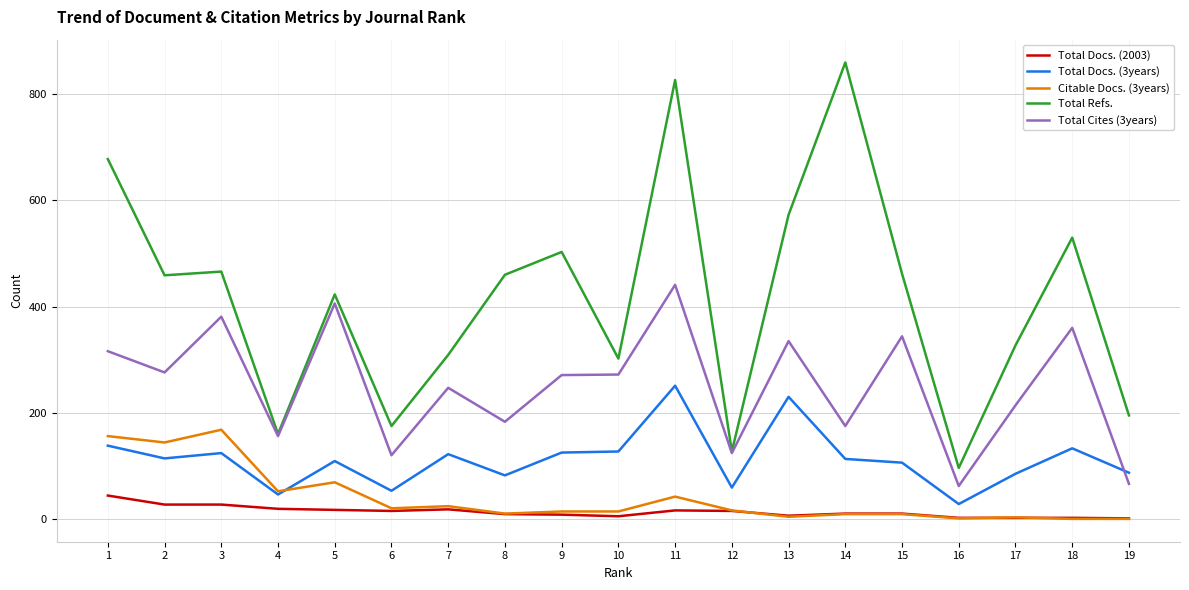

The Total Docs. (3years) series shows 124 at 3. True or false?

True